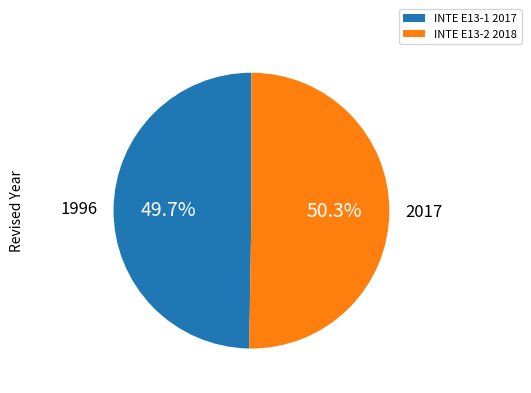

To the nearest percent, what is the difference between the largest and smallest slice percentages?

1%